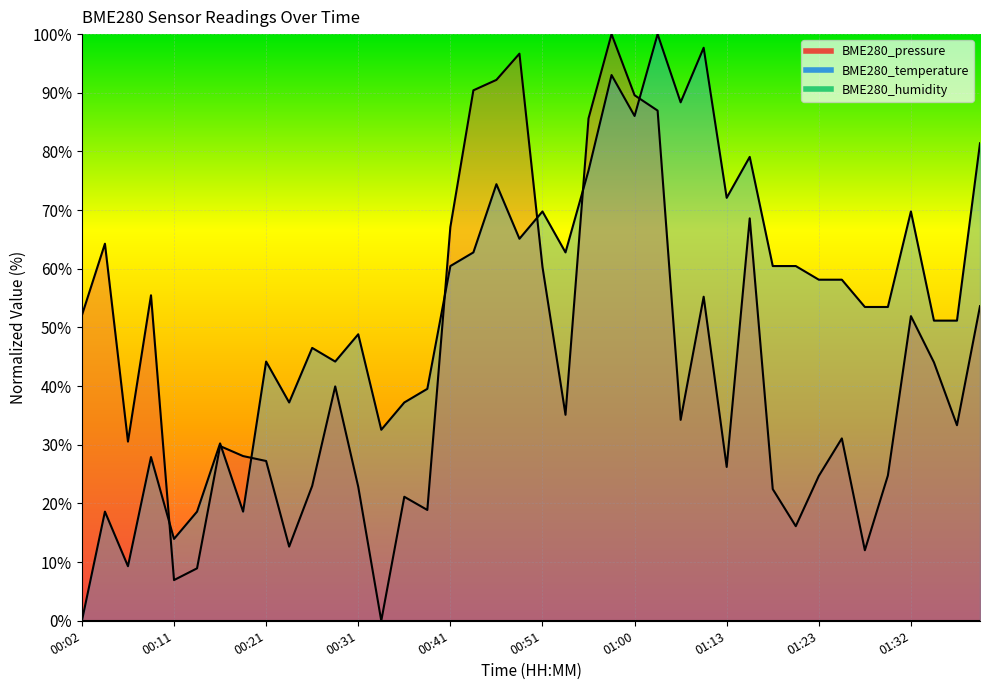

At which category does BME280_pressure reach its first local peak?

00:04